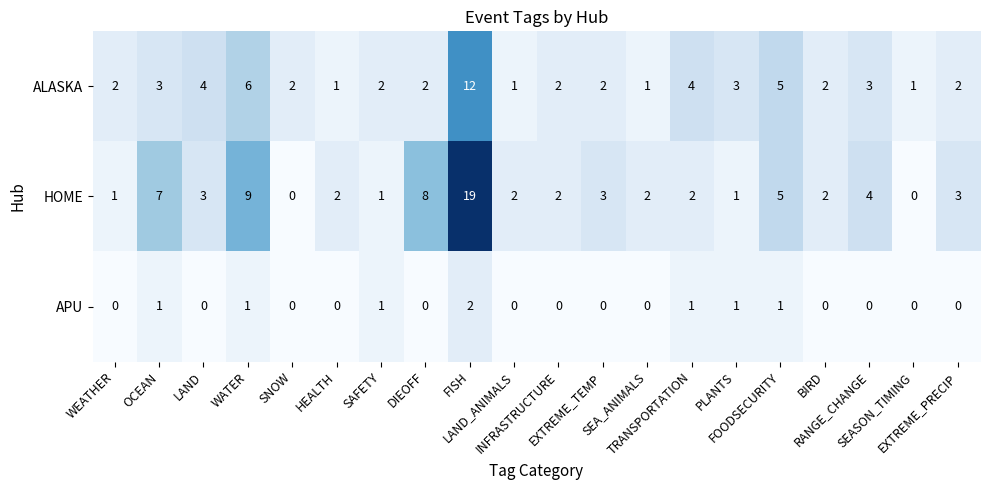

Rank the series by their maximum value, from highest to lowest.

HOME, ALASKA, APU